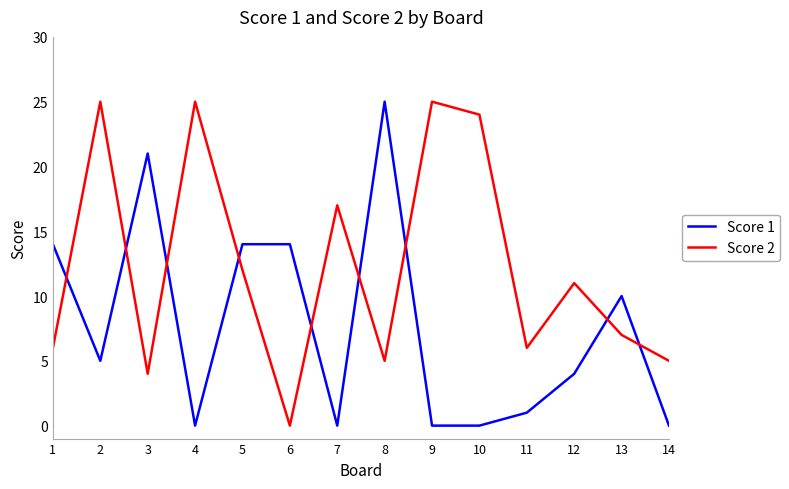

What is the total value across all series at 2?

30